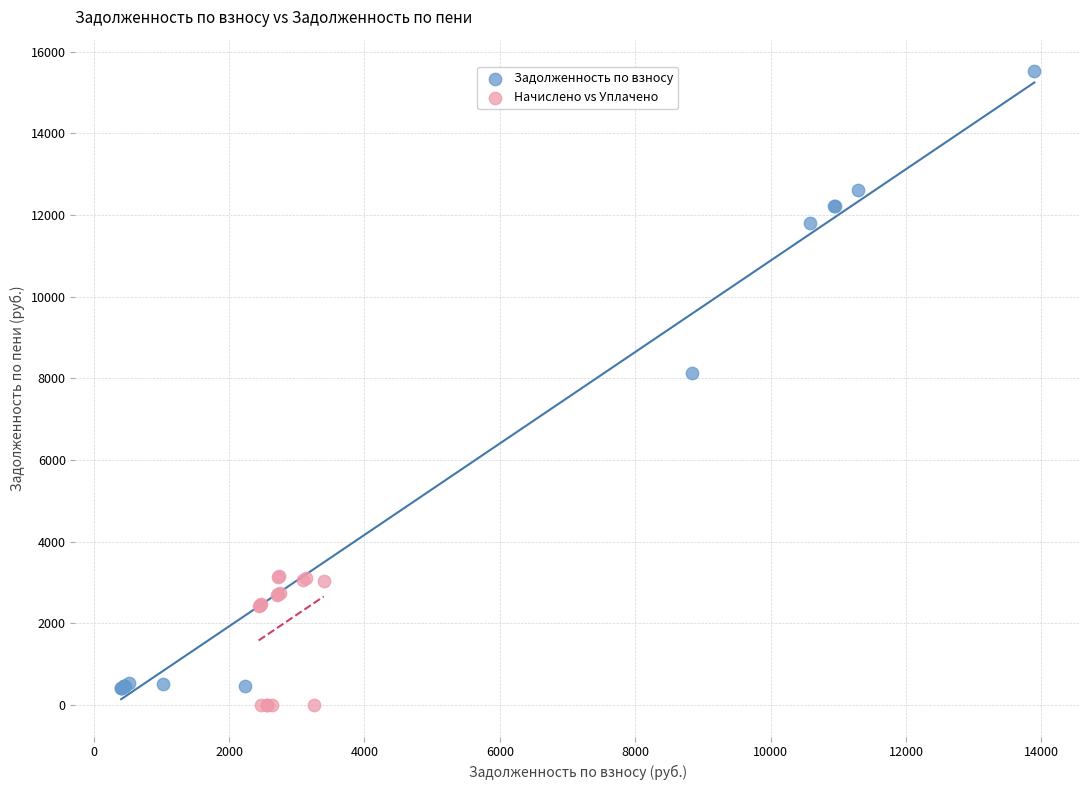

What are all the series names shown in the legend?

Задолженность по взносу, Начислено vs Уплачено